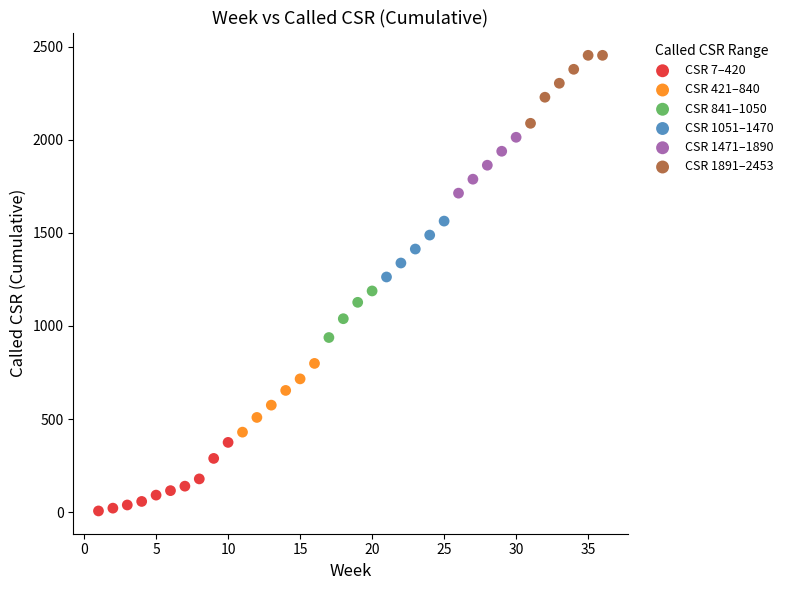

Which series reaches the minimum Y coordinate?

CSR 7–420